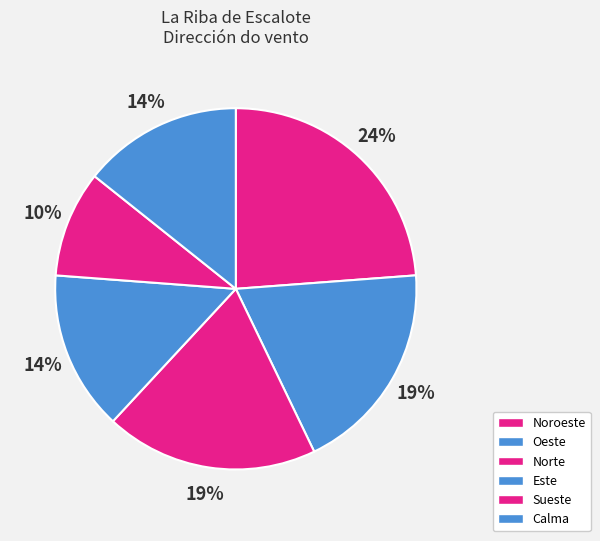

Combined, do Noroeste and Calma account for over 50%?

No